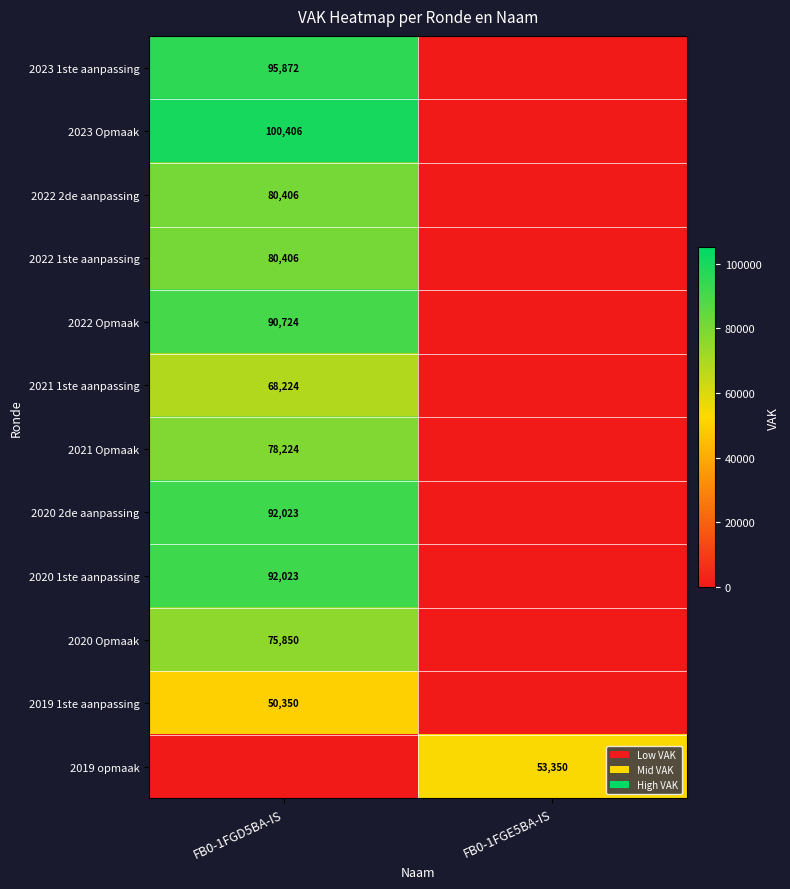

The 2022 1ste aanpassing series shows 28063 at FB0-1FGD5BA-IS. True or false?

False